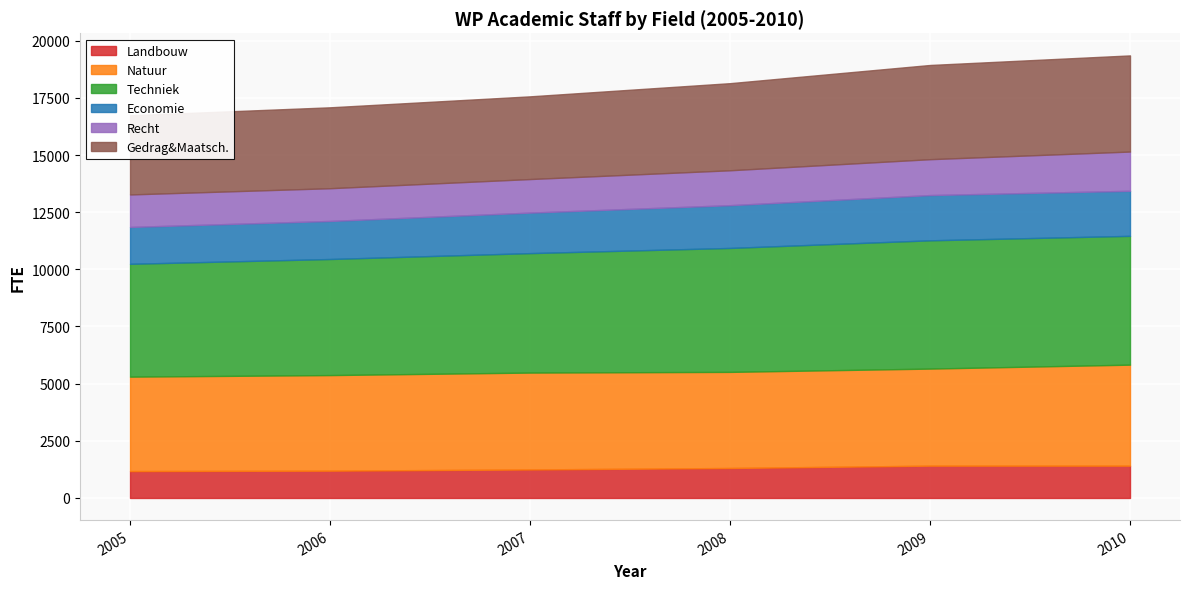

Which series has the largest total across all categories?

Techniek